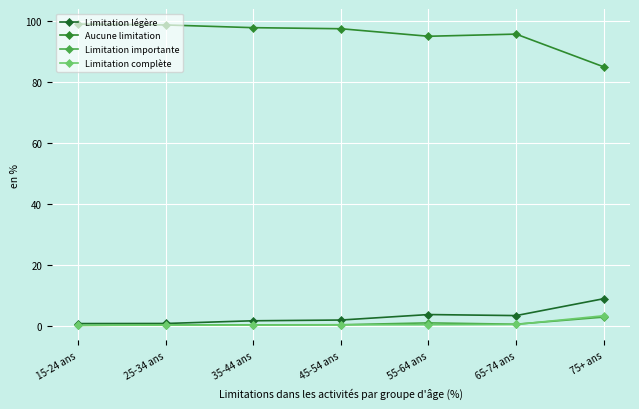

Does the chart have visible grid lines?

Yes